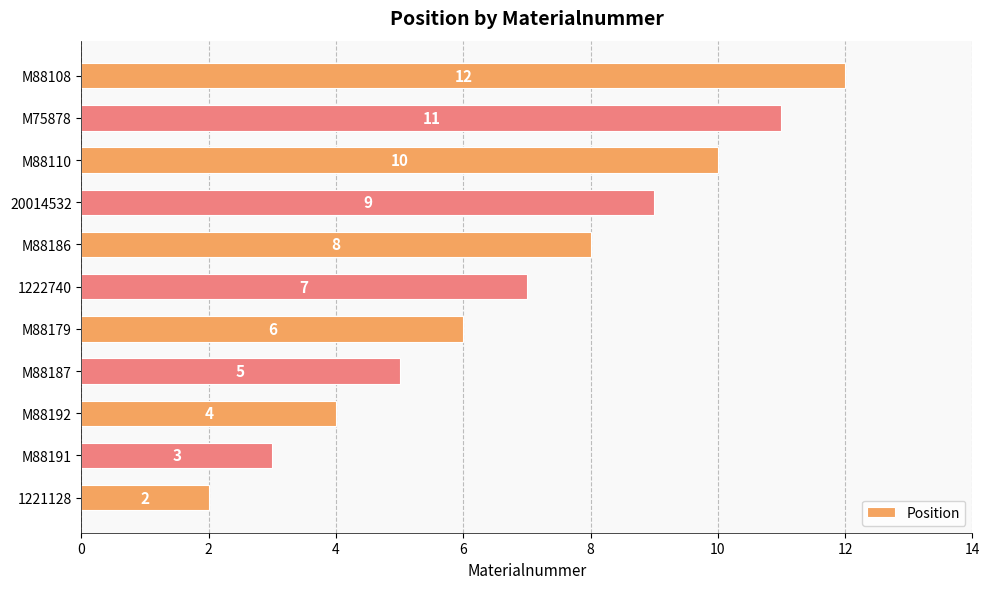

Between M88192 and 20014532, which is larger?

20014532